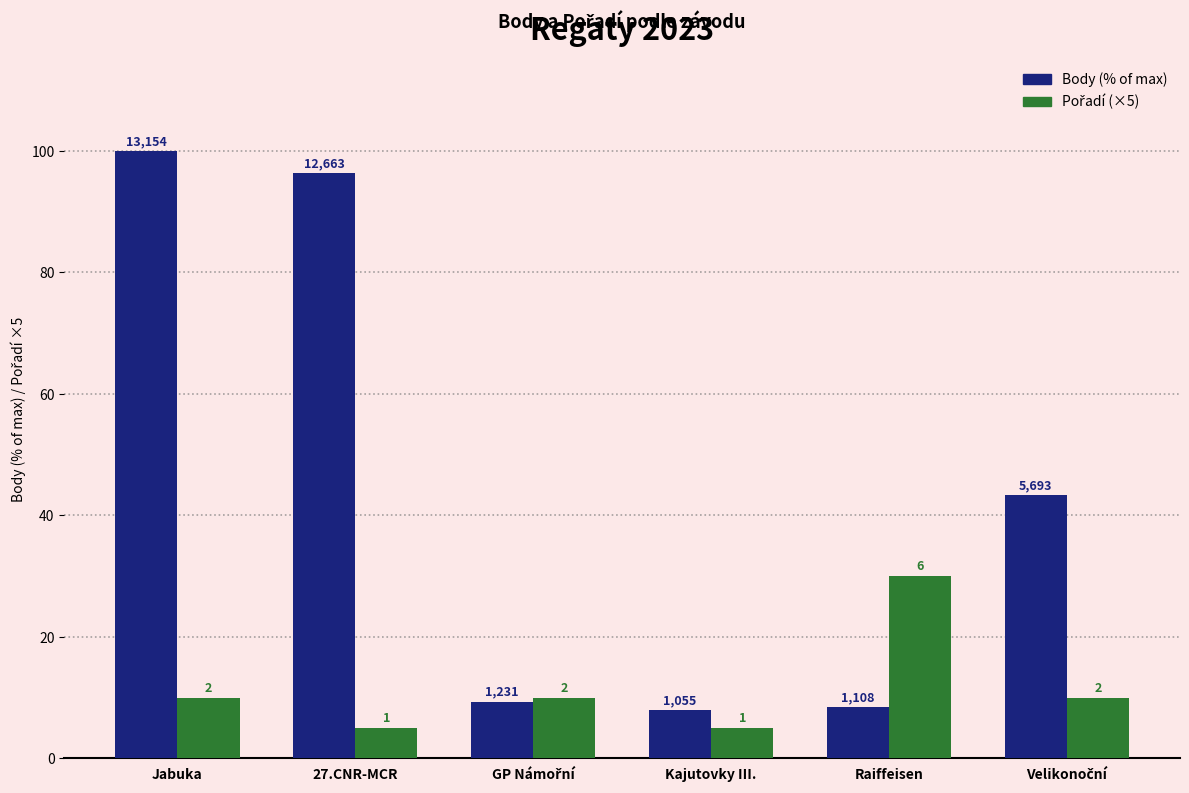

Are the bars grouped side by side (vs. stacked)?

Yes